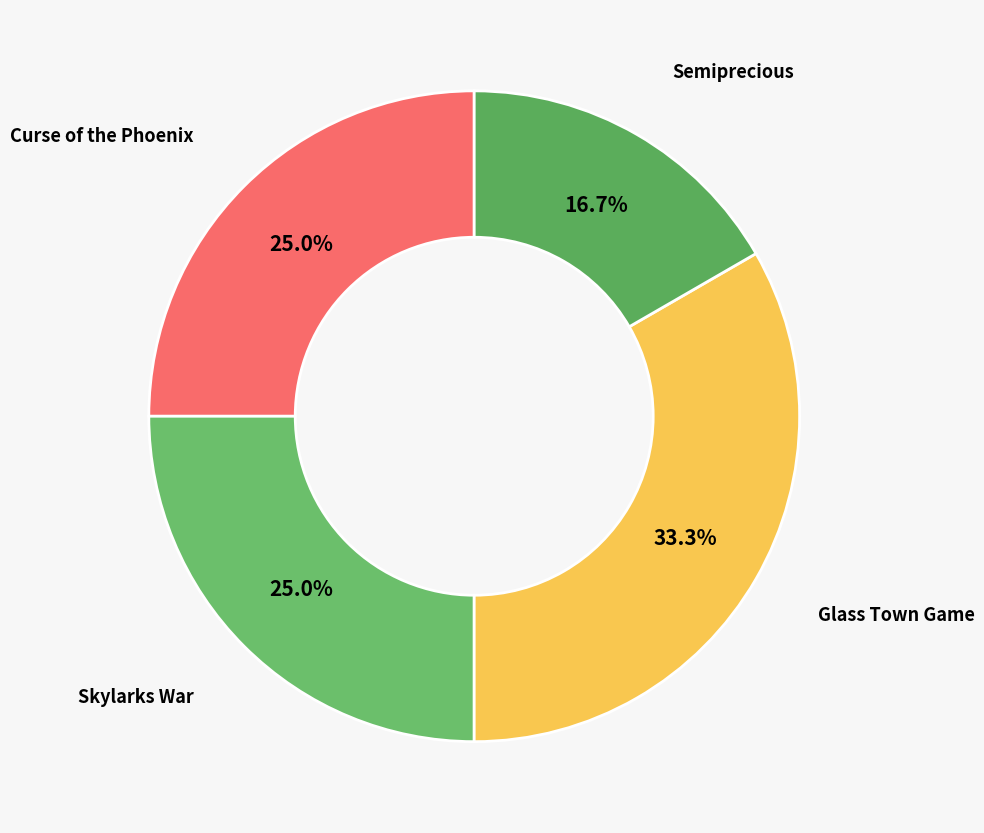

Which category has the smallest portion of the pie?

Semiprecious